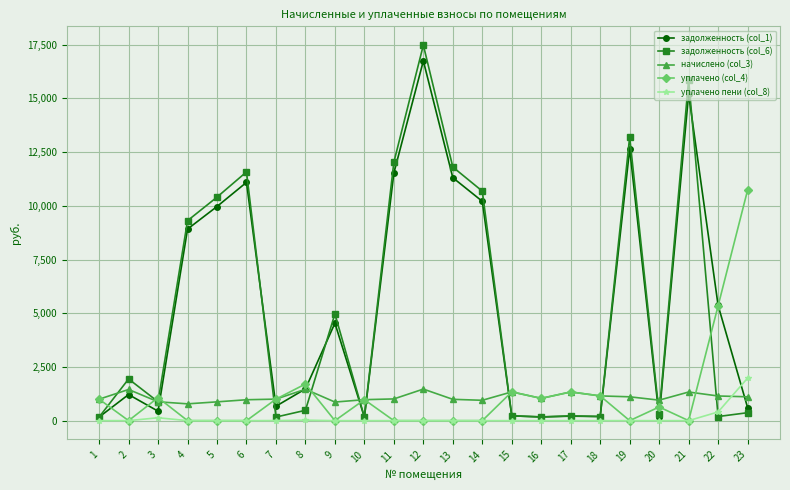

True or false: задолженность (col_1) has more than 2 points higher than both neighbors.

True